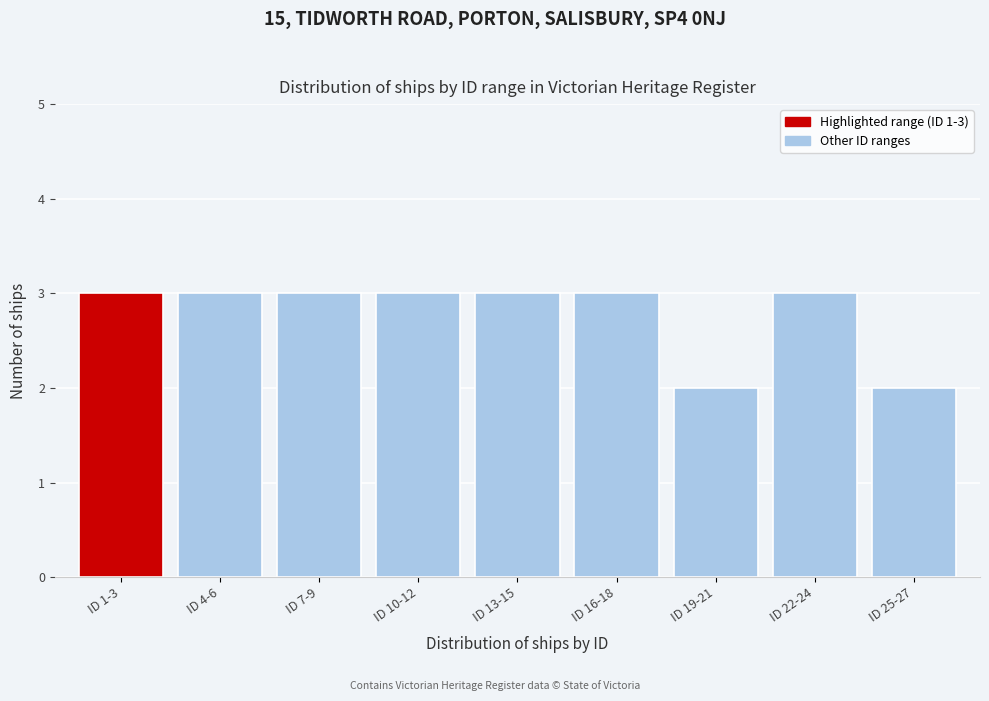

Reading left to right, what are all the values shown in this chart?

3	3	3	3	3	3	2	3	2